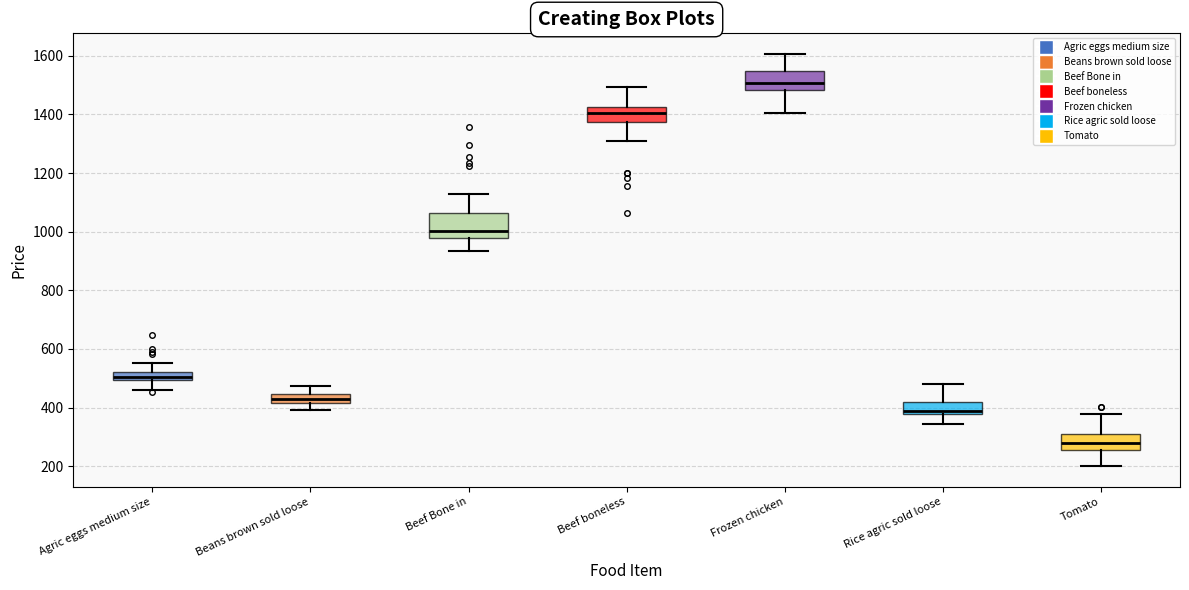

Where does the upper whisker of the box for Agric eggs medium size end on the y-axis? The values are not printed on the chart, so give them approximately, as read against the axis.

560